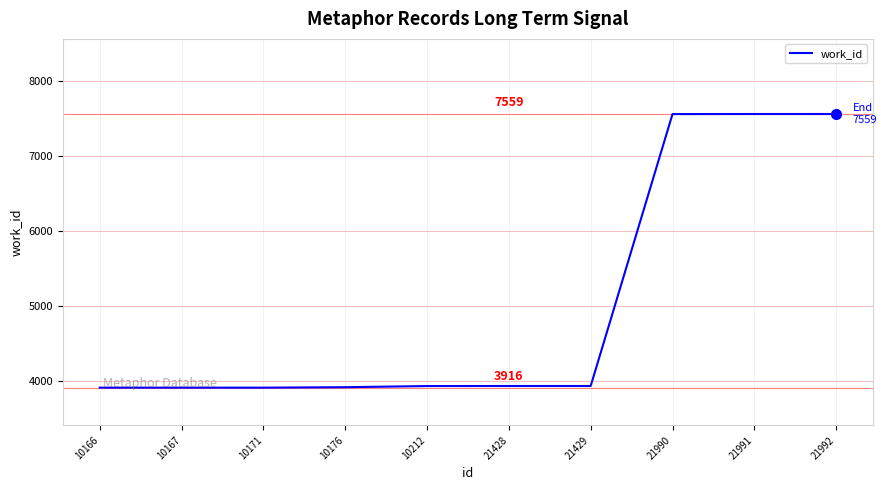

The chart shows a value of 3938 at 21428. True or false?

True